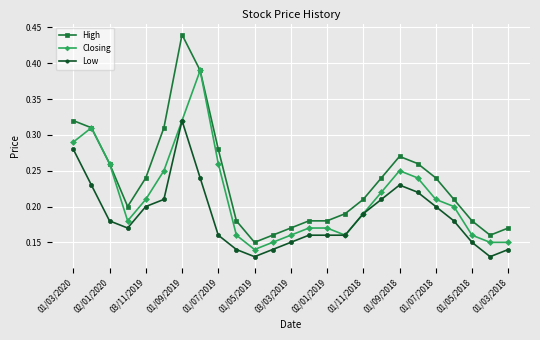

Count the number of categories in the chart.

25